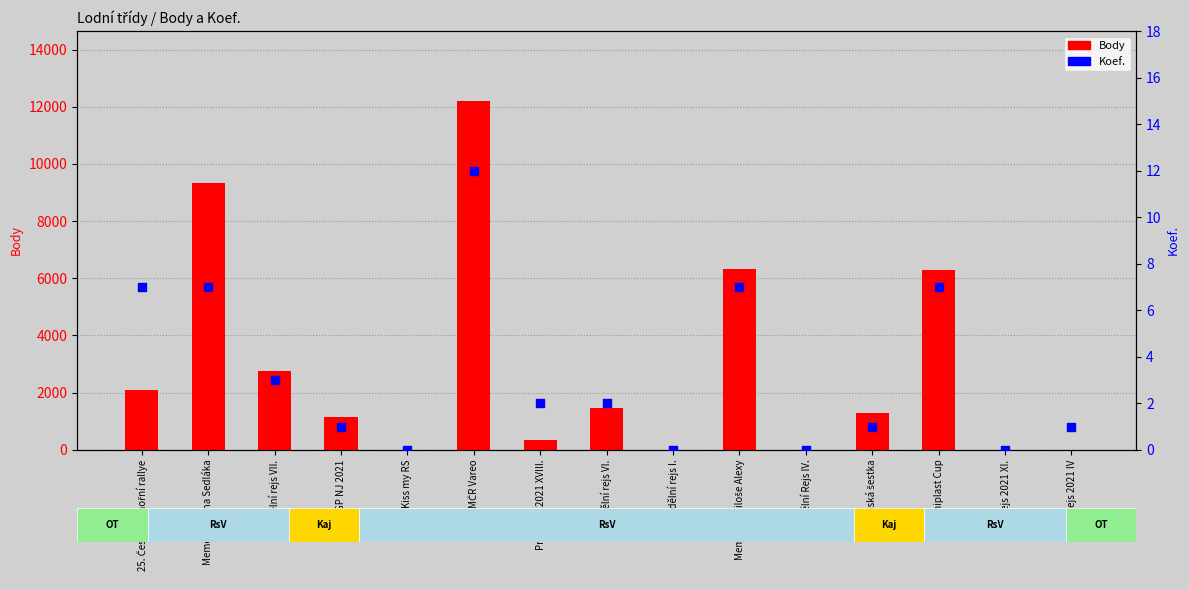

Which series contains the lowest Y value?

Body